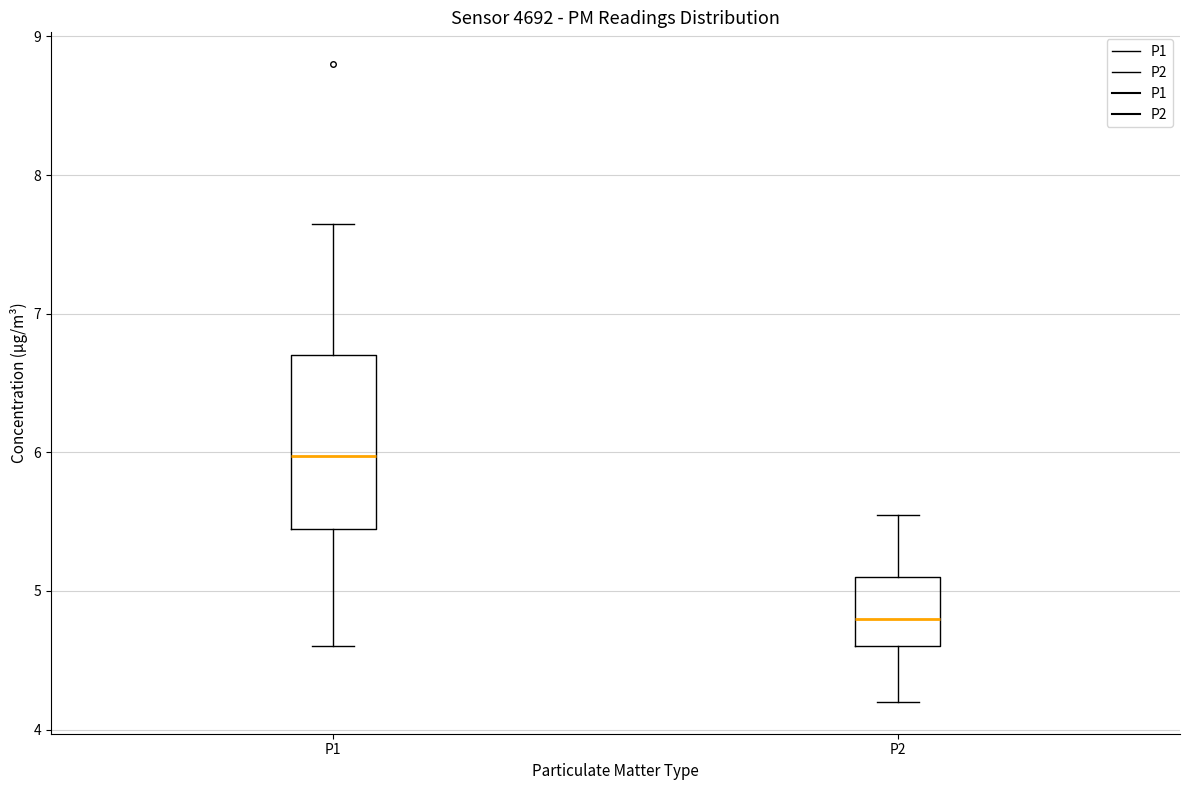

Where is the lower edge of the box for P1 on the y-axis? The values are not printed on the chart, so give them approximately, as read against the axis.

5.4